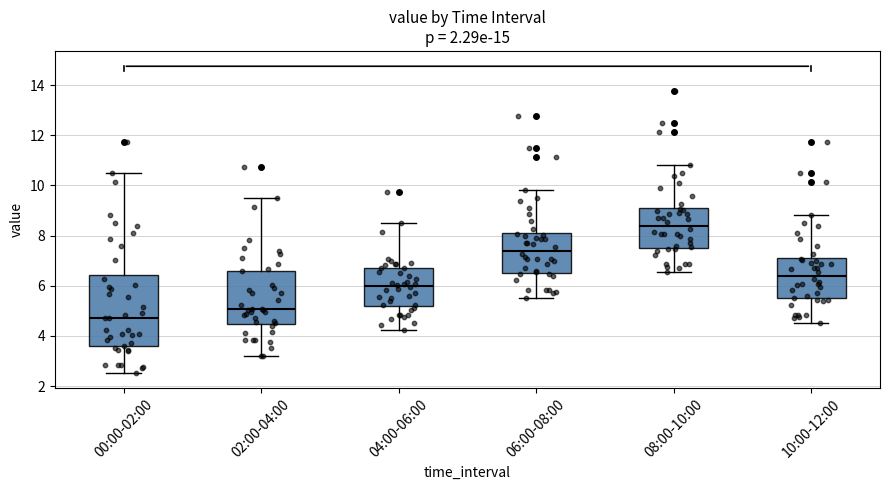

Which box's median line is the lowest?

00:00-02:00